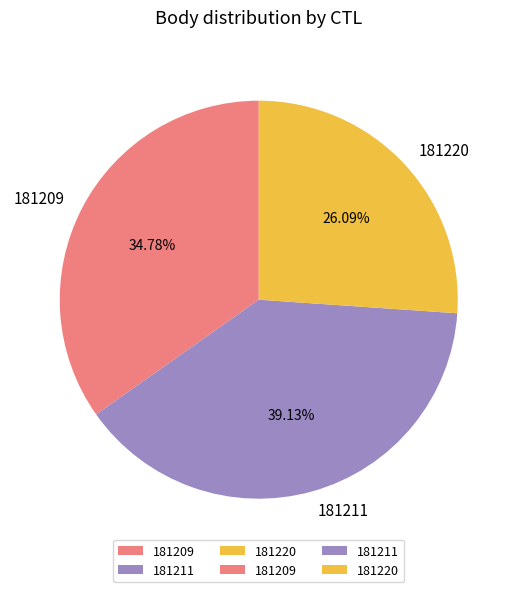

Which has a higher value, 181211 or 181220?

181211